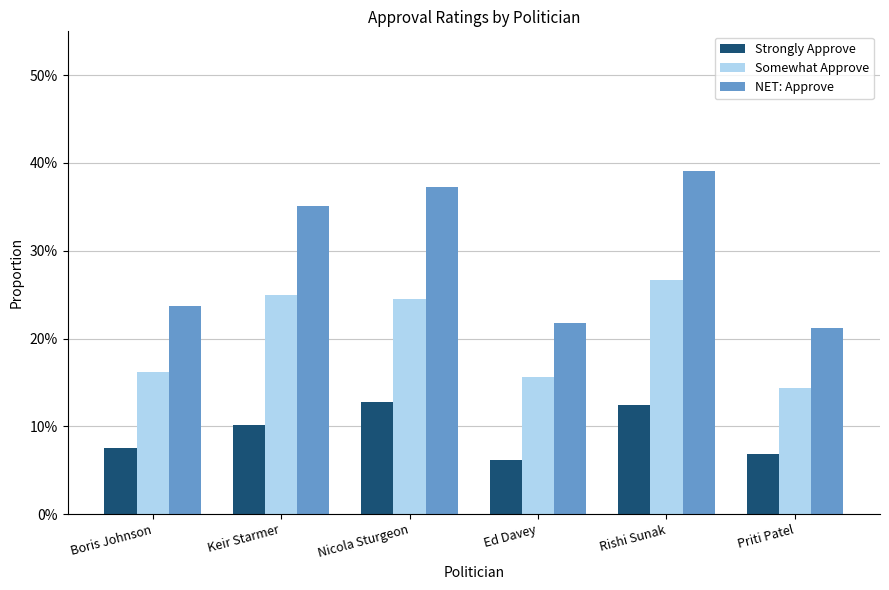

True or false: Strongly Approve has a value of 0.1 at Nicola Sturgeon.

True